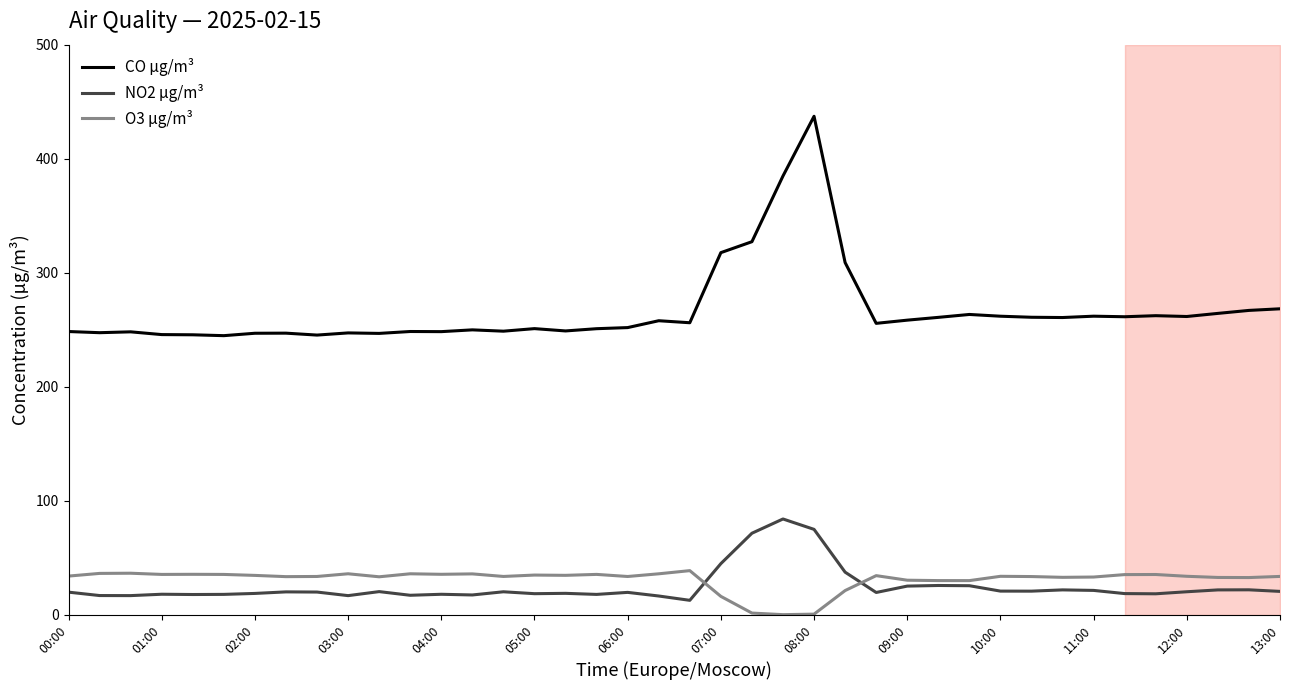

How many categories are shown in the chart?

40